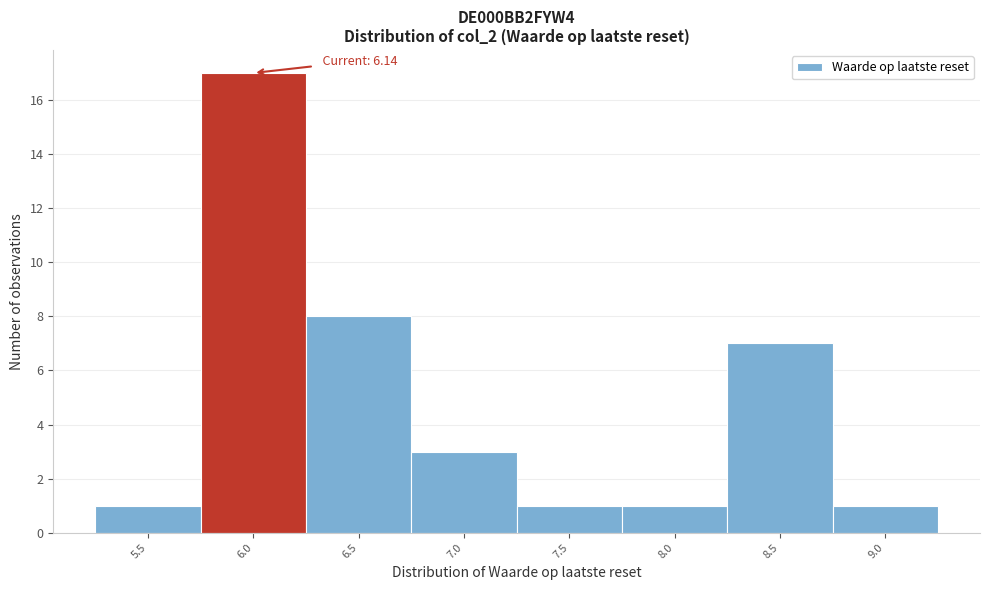

Reading left to right, transcribe all the data shown in this chart.

5.5=1	6.0=17	6.5=8	7.0=3	7.5=1	8.0=1	8.5=7	9.0=1